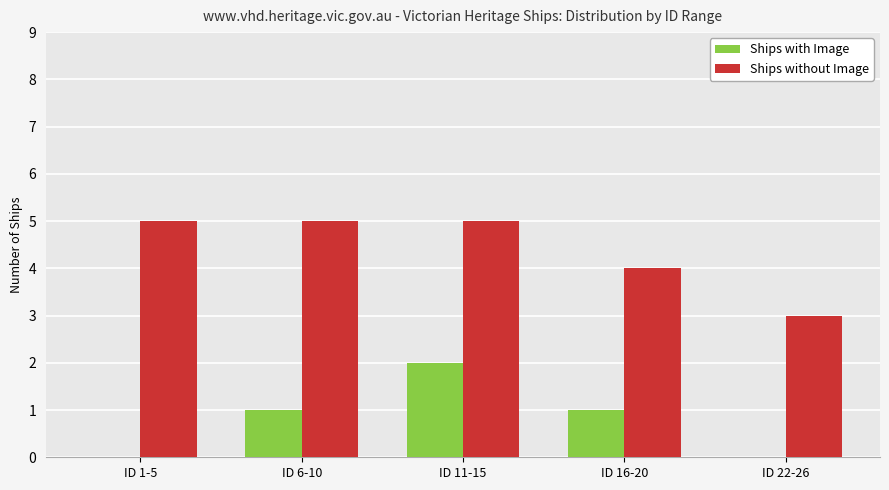

At which category is the sum across all series the highest?

ID 11-15